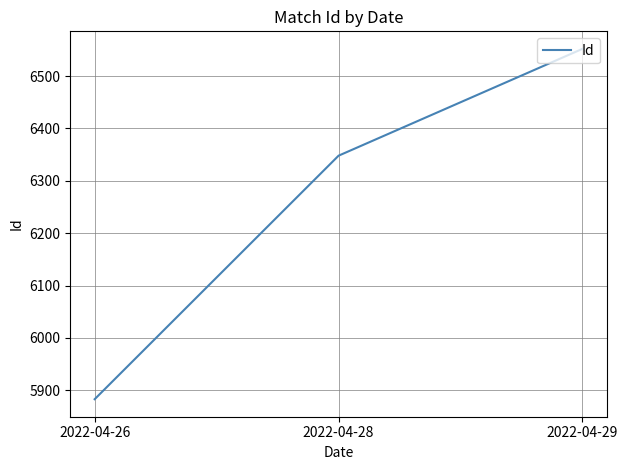

Is it true that the value at 2022-04-28 is 6348?

True